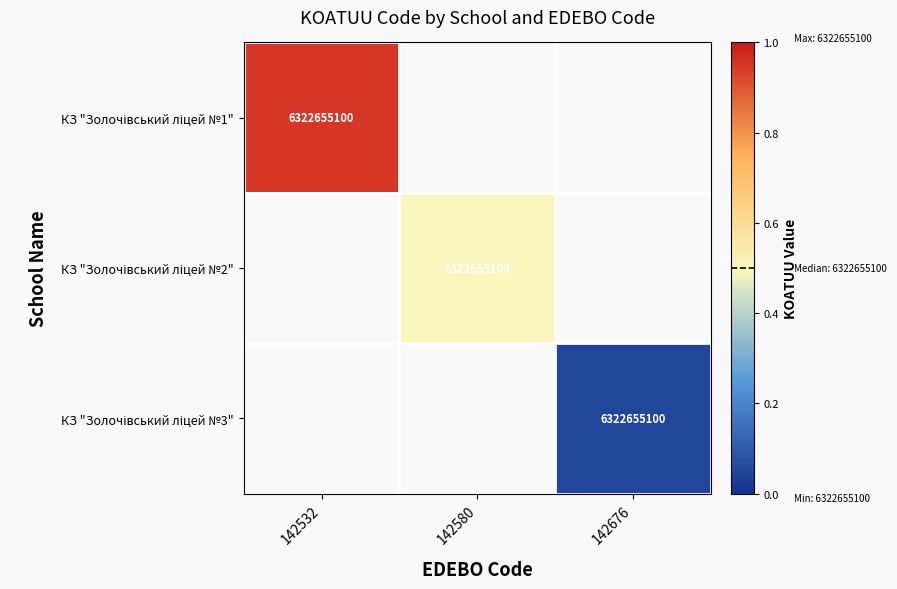

At how many categories does at least one series exceed 0?

3